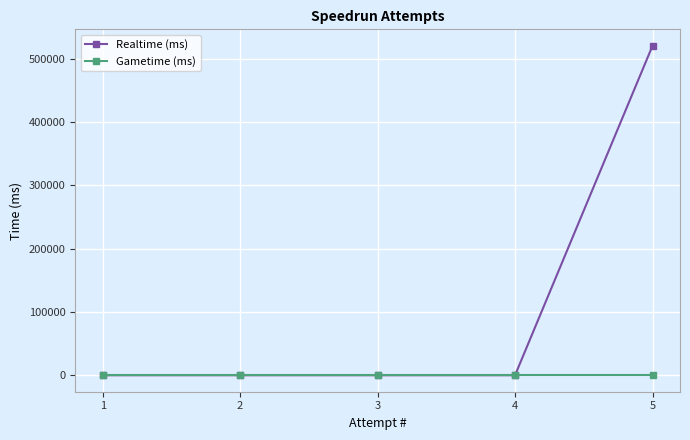

What is the greatest value displayed?

520054